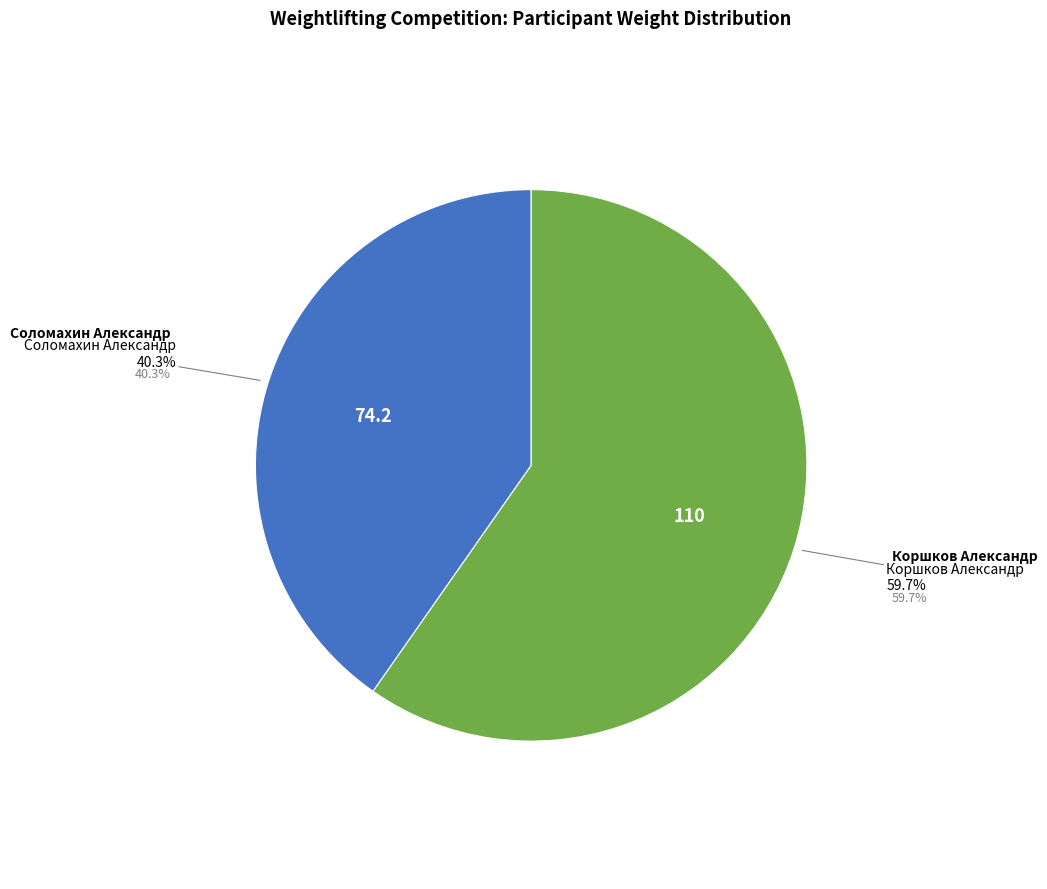

How many segments does this pie chart have?

2